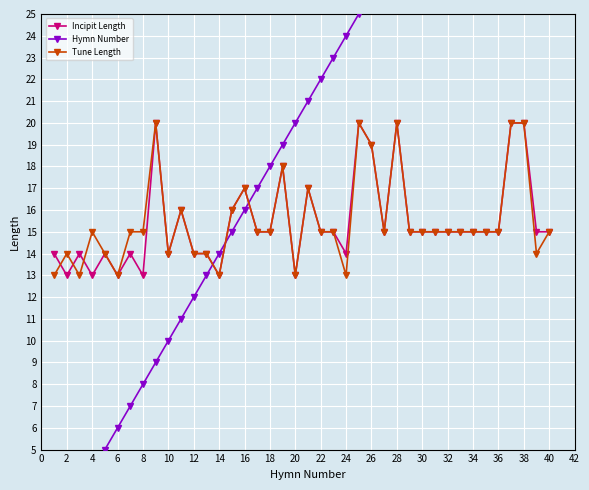

The value of Tune Length at 32 is 15. True or false?

True